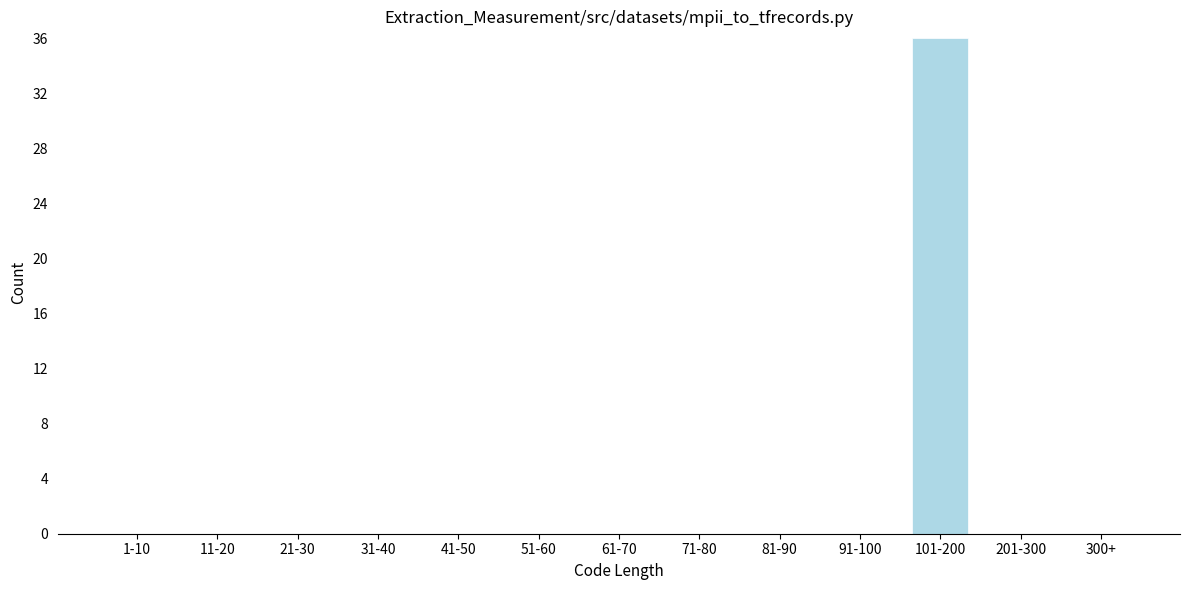

Reading left to right, what are all the values shown in this chart?

1-10=0	11-20=0	21-30=0	31-40=0	41-50=0	51-60=0	61-70=0	71-80=0	81-90=0	91-100=0	101-200=36	201-300=0	300+=0